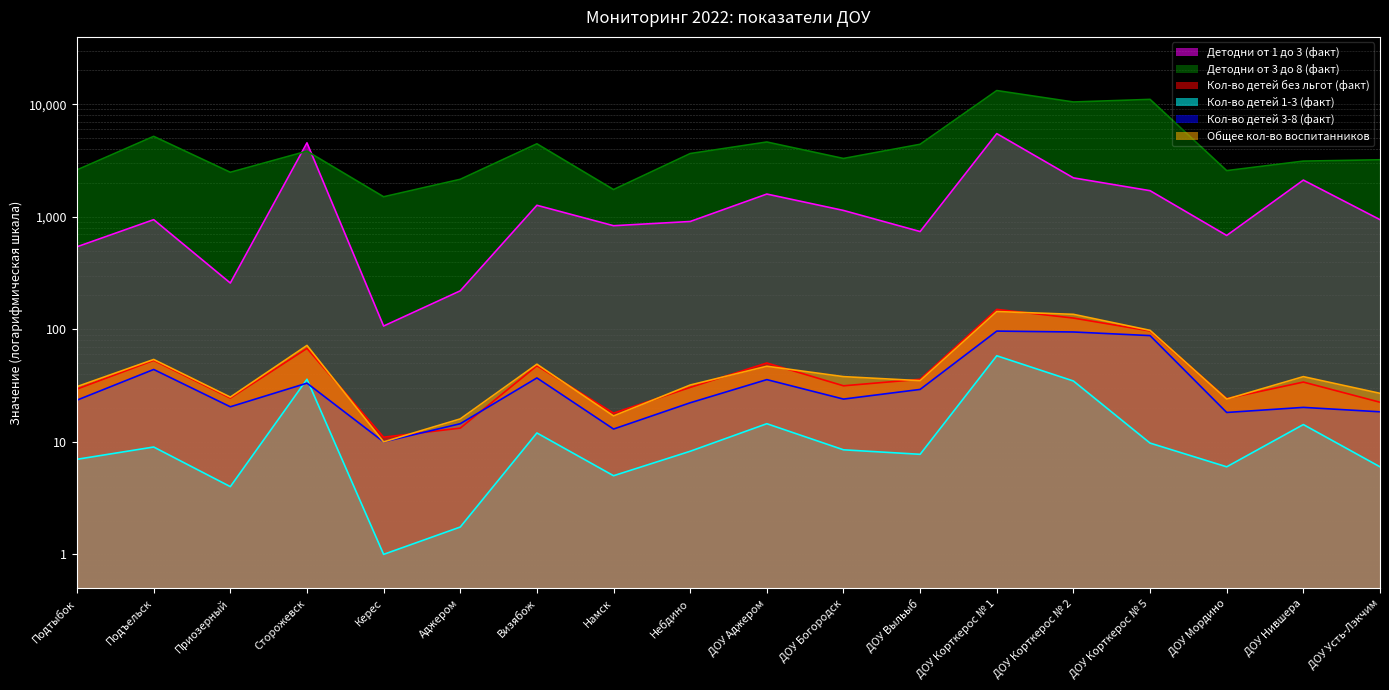

At how many categories does at least one series exceed 11998?

1